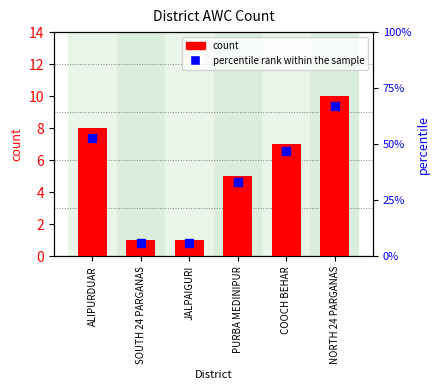

How many series are shown in this chart?

2